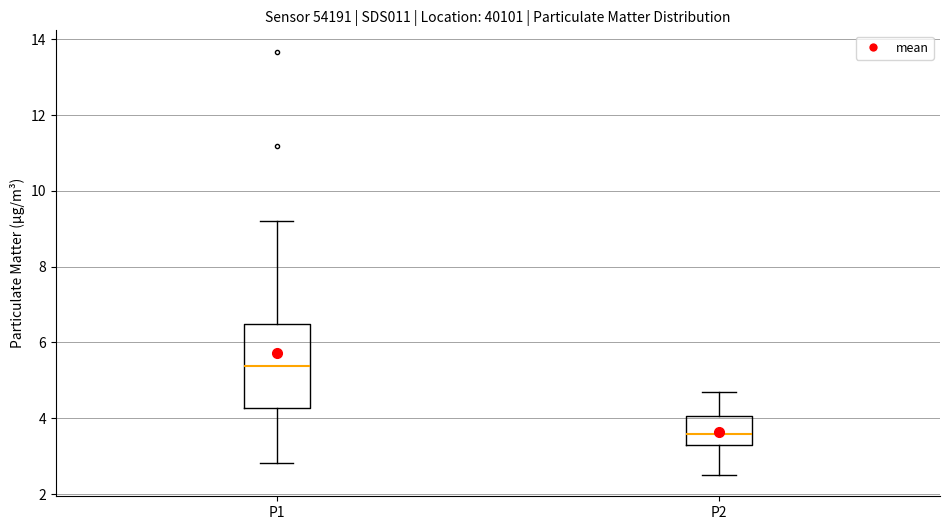

Reading left to right, transcribe this box plot: for each box, give where its median line is, the range the box spans, and where its two whiskers end, as read against the y-axis. The values are not printed on the chart, so give them approximately, as read against the axis.

P1: median 5.4, box 4.2 to 6.4, whiskers 2.8 to 9.2
P2: median 3.6, box 3.2 to 4.0, whiskers 2.6 to 4.8